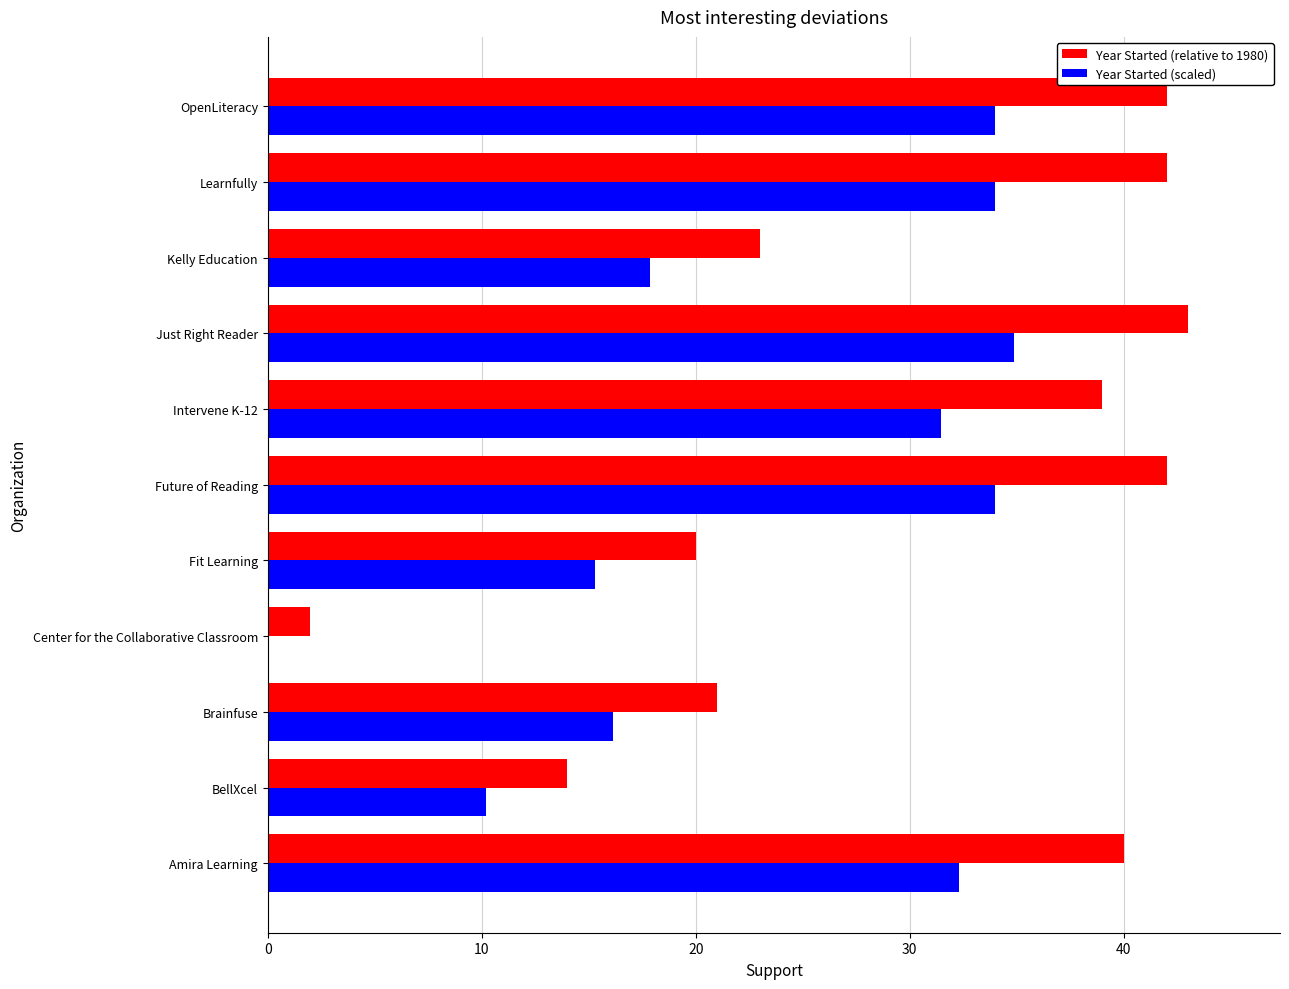

The Year Started (scaled) series shows 31.4 at Intervene K-12. True or false?

True